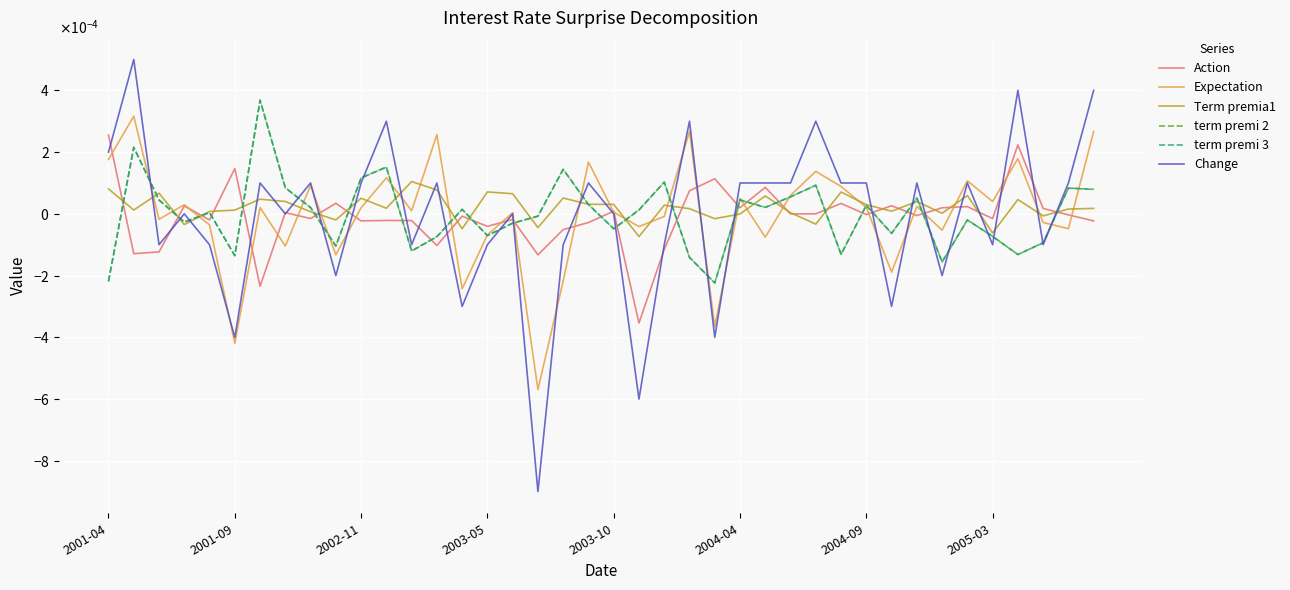

What are all the series names shown in the legend?

Action, Expectation, Term premia1, term premi 2, term premi 3, Change